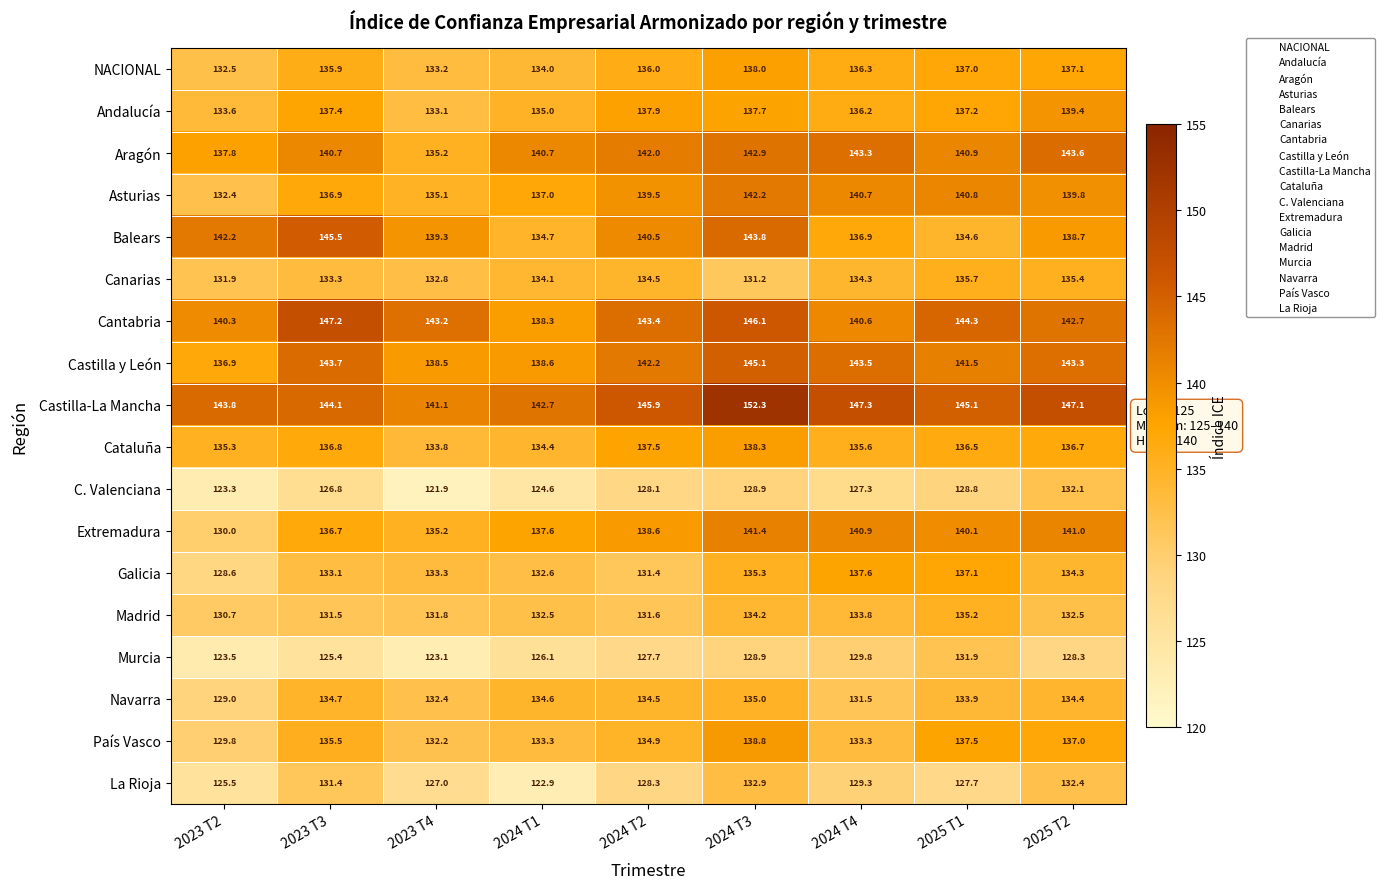

Is it true that Balears equals 71.7 at 2023 T2?

False